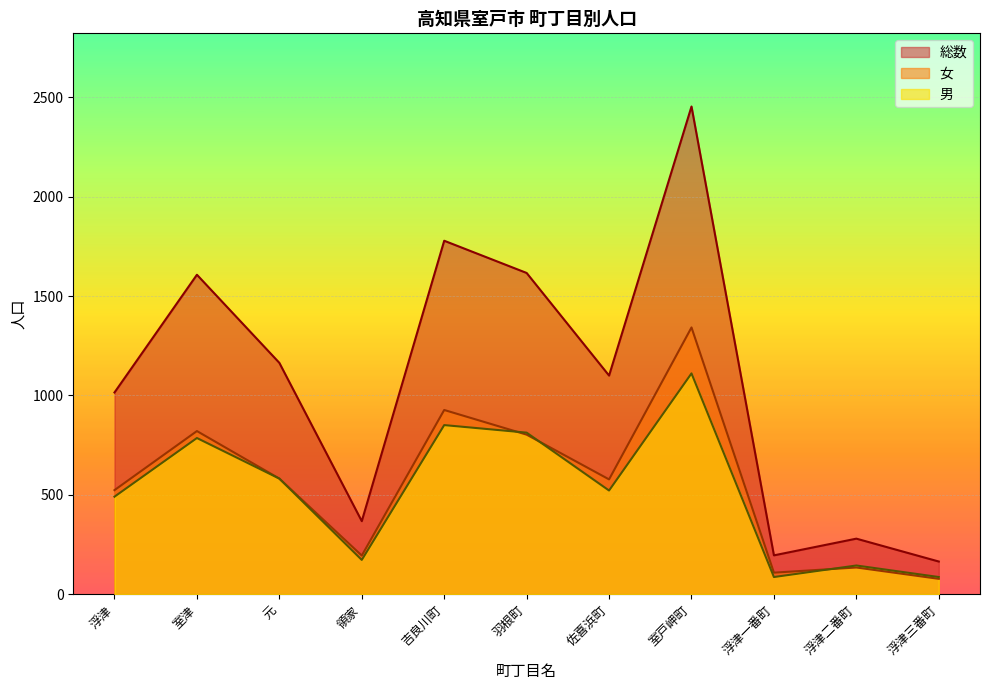

Which category has the lowest value in the 男 series?

浮津一番町